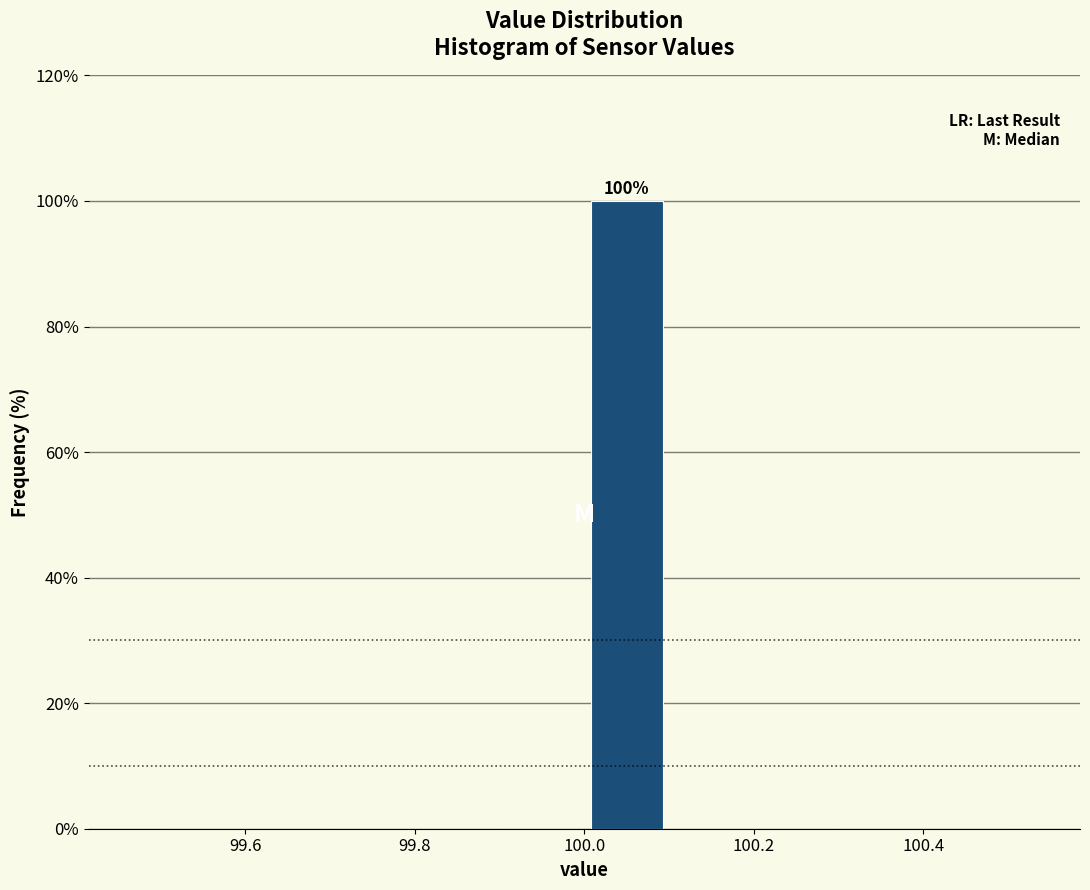

Over which range of the x-axis is the bar tallest?

100.0 to 100.1